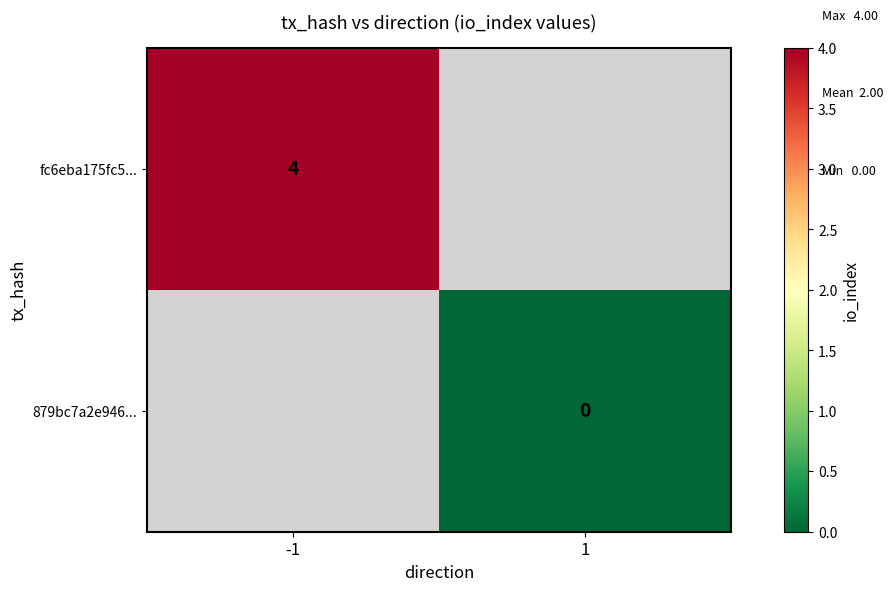

Rank the series by their maximum value, from highest to lowest.

fc6eba175fc5..., 879bc7a2e946...